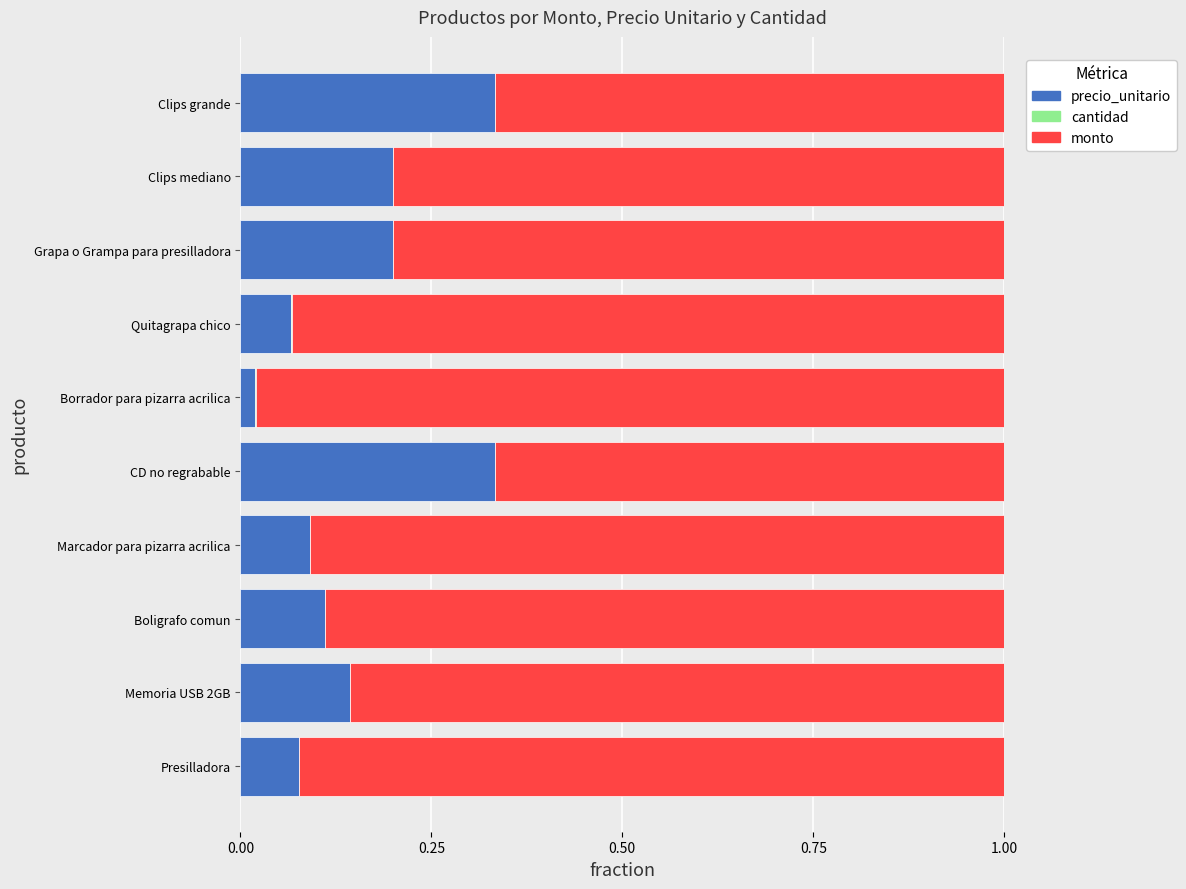

What is the sum of all precio_unitario values?

1.6